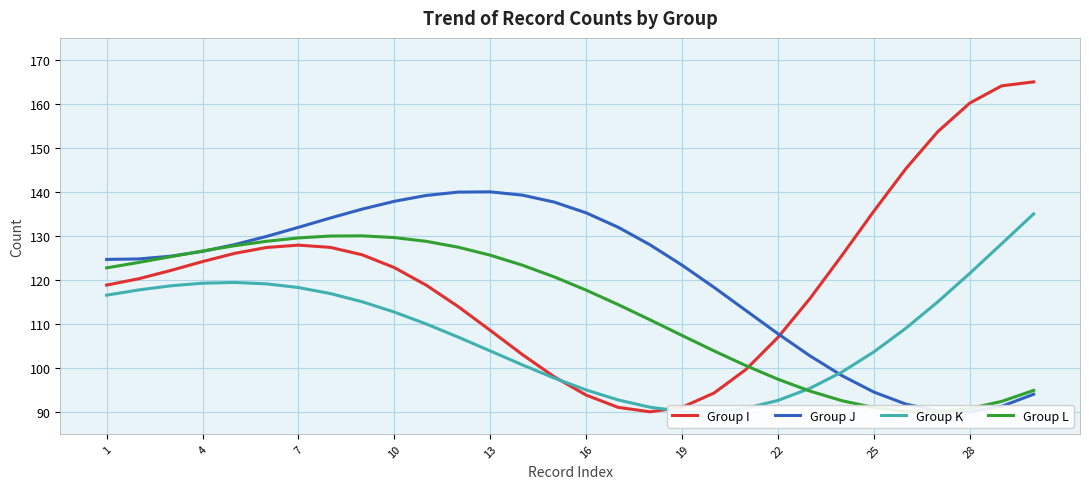

True or false: Group I has a value of 213.1 at 16.

False